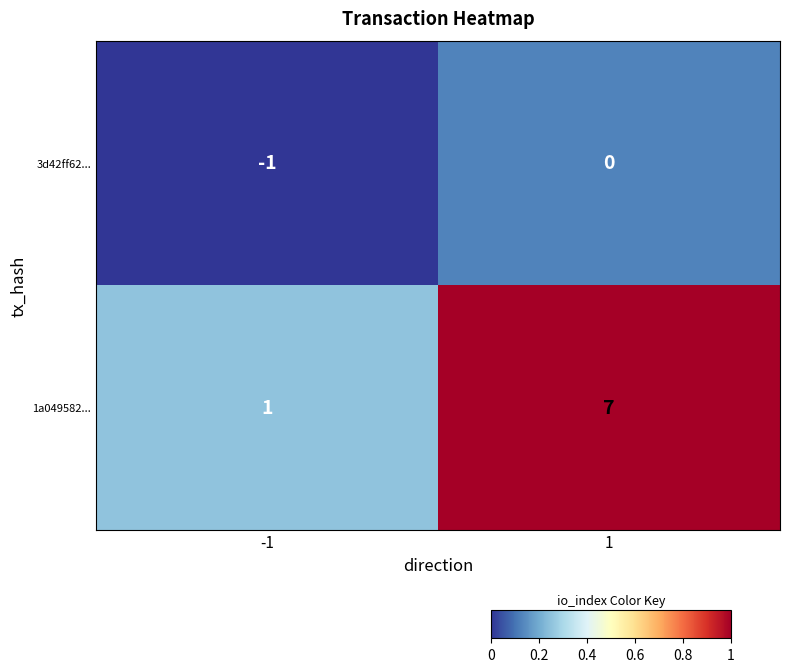

Read the 1a049582... value at 1.

7